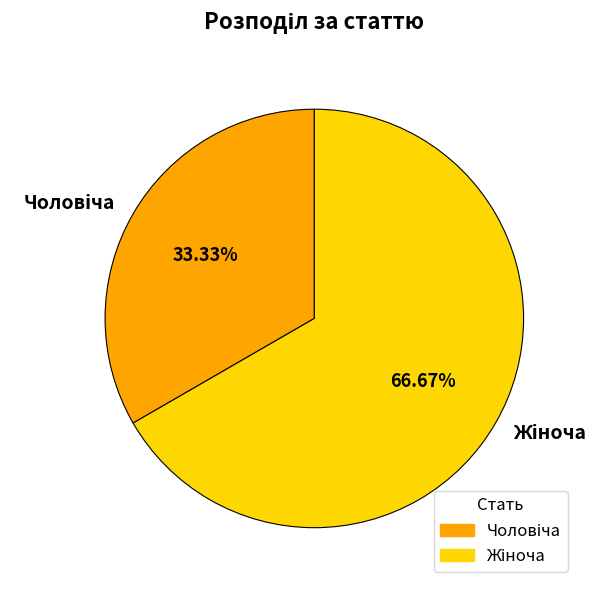

Is there any slice that represents more than half of the pie?

Yes